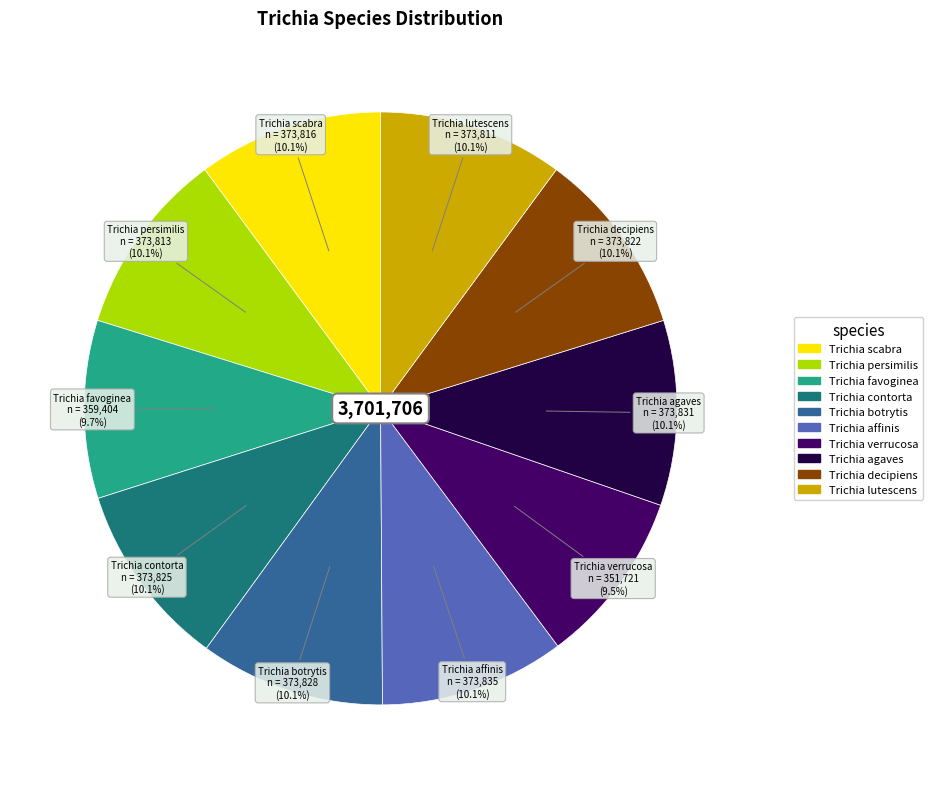

Is it true that Trichia scabra is 1% of the pie?

False